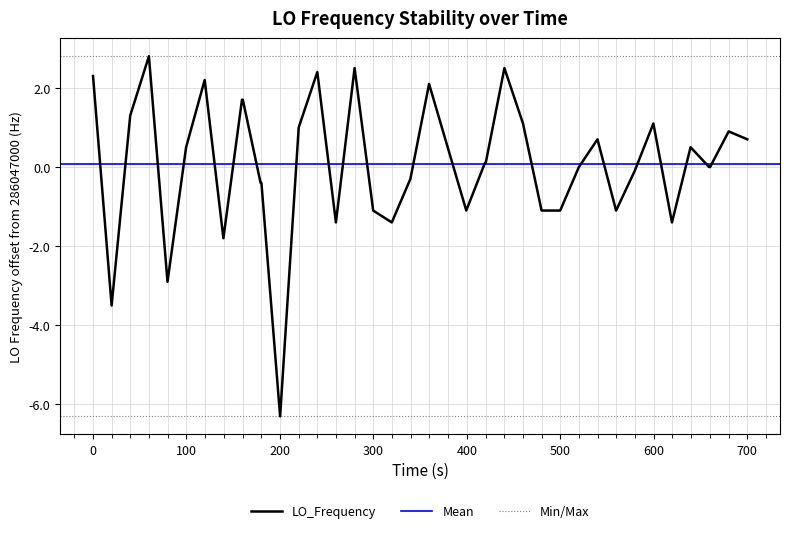

What is the lowest value of the LO_Frequency series?

-6.3